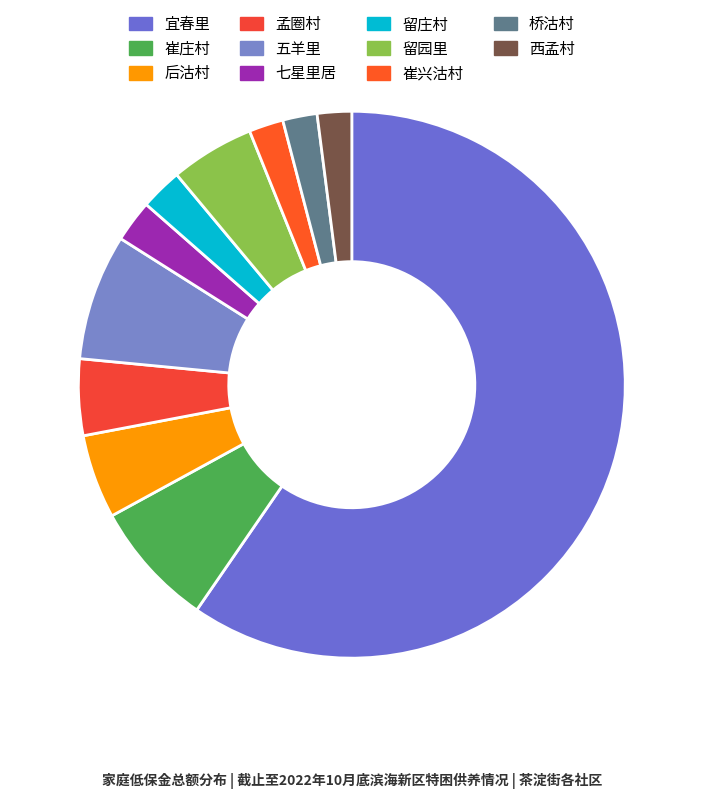

How many segments does this pie chart have?

11